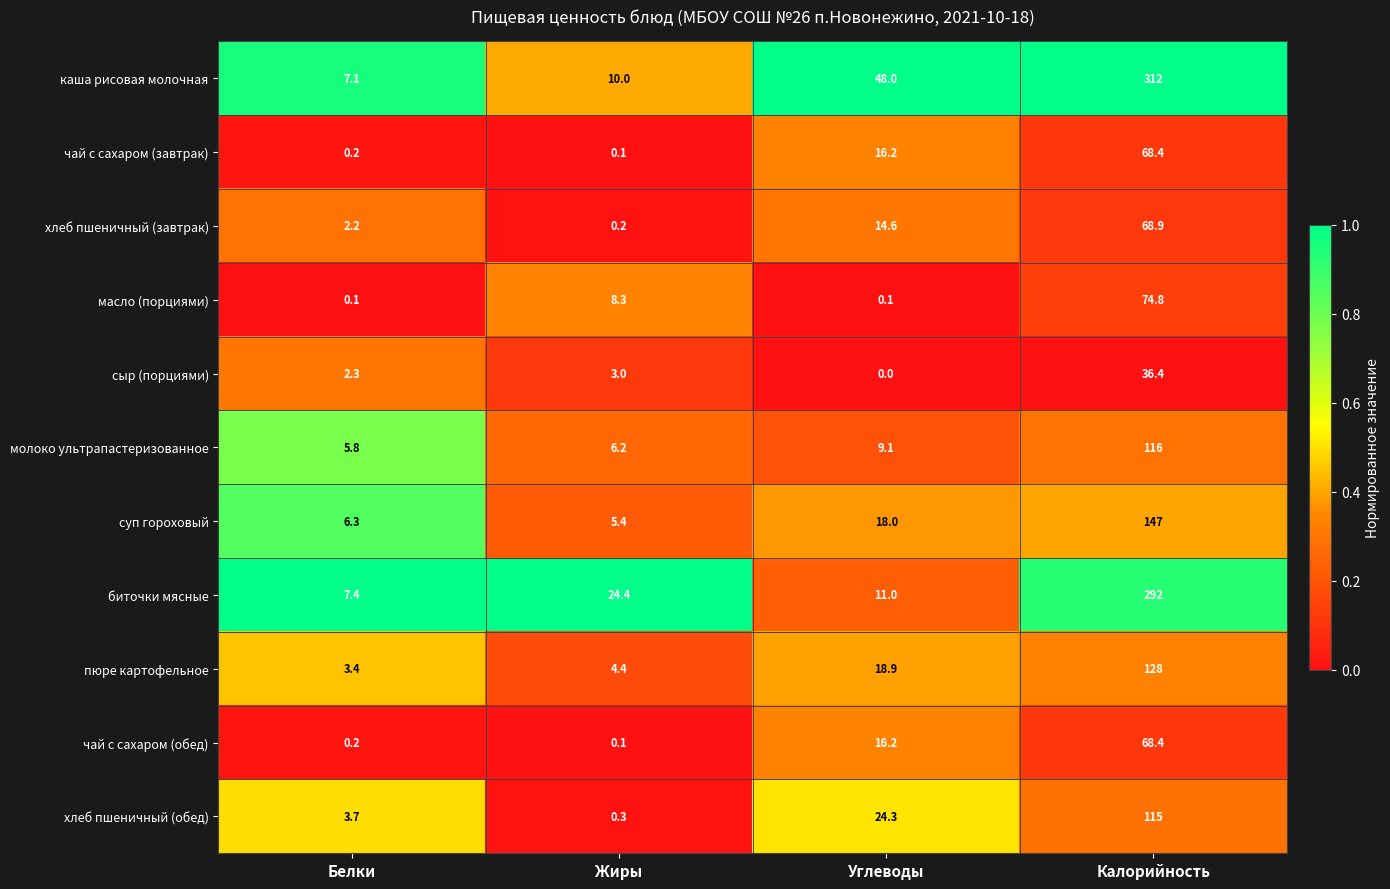

Between Белки and Жиры, which series saw the biggest shift?

биточки мясные